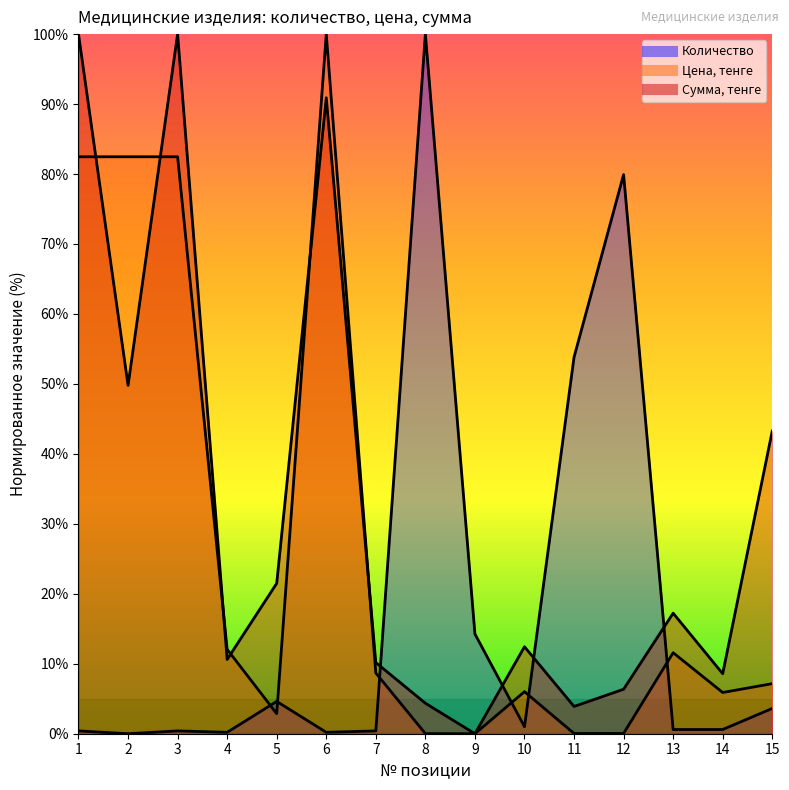

List the labels in order of Цена, тенге value, largest first.

6, 1, 2, 3, 4, 13, 7, 15, 10, 14, 5, 12, 11, 8, 9